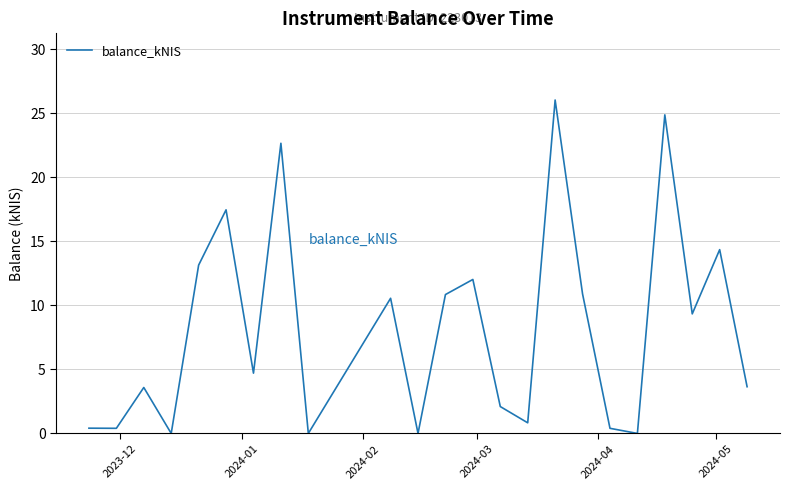

What is the maximum value shown in the chart?

26.1